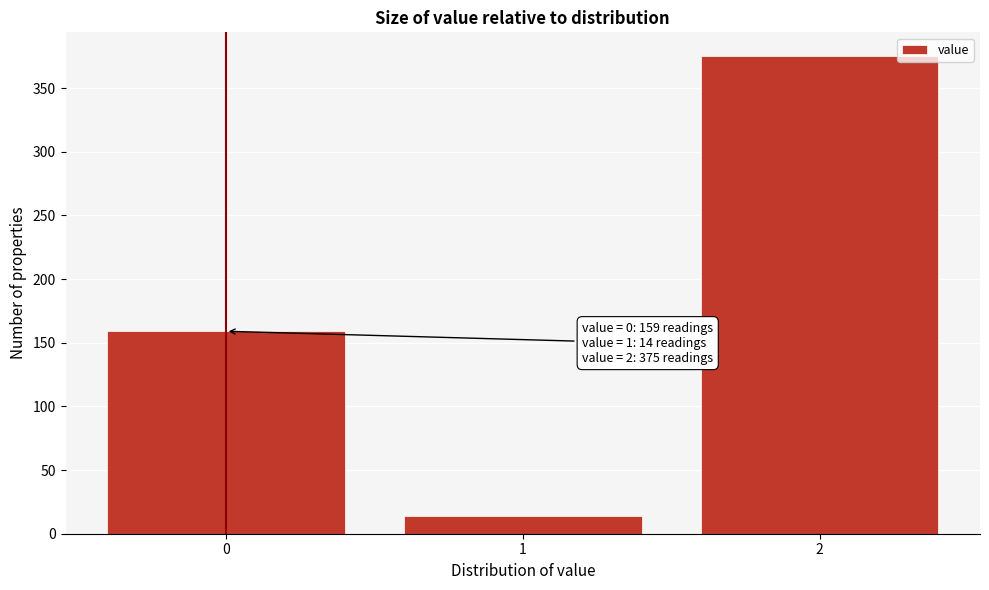

Reading right to left, extract all data points from this chart.

2=375	1=14	0=159